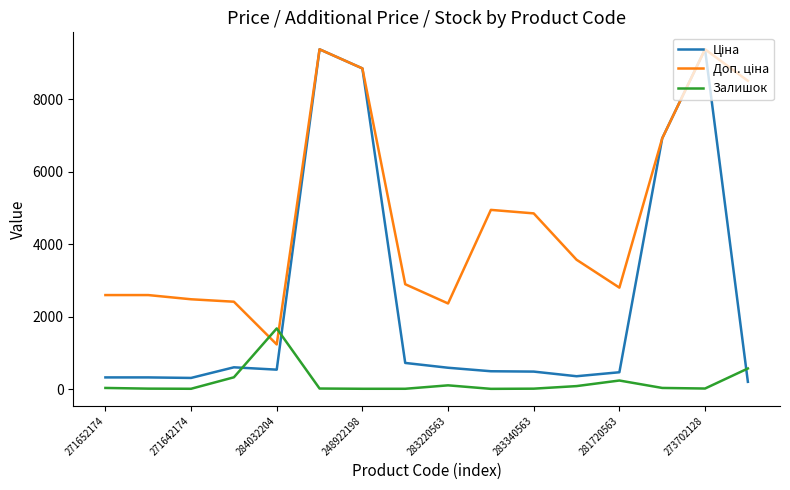

What is the difference between the maximum and minimum values in the Ціна series?

9181.2